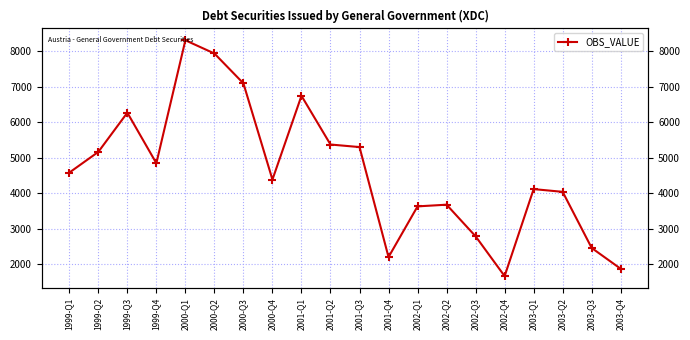

Which label corresponds to the smallest value in the chart?

2002-Q4